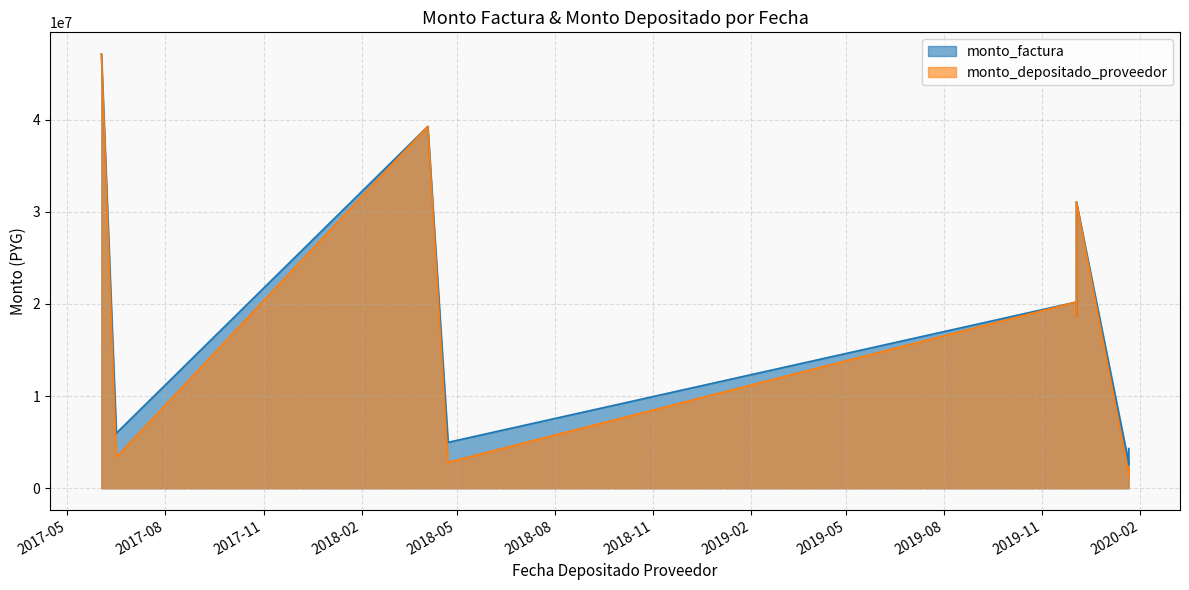

True or false: monto_depositado_proveedor and monto_factura intersect in this chart.

False